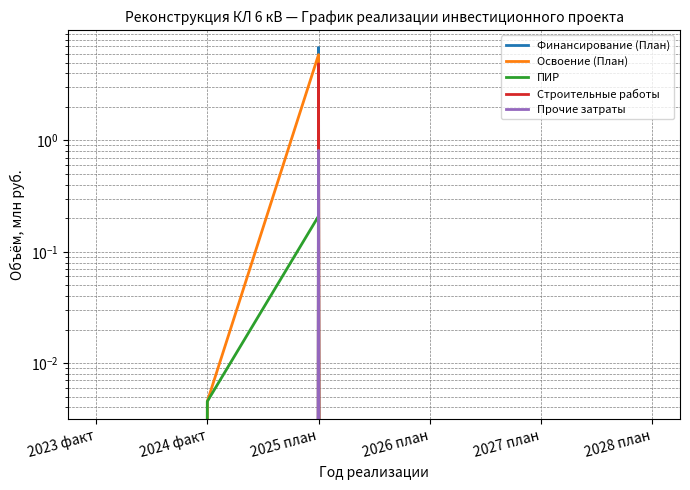

Does the chart have visible grid lines?

Yes